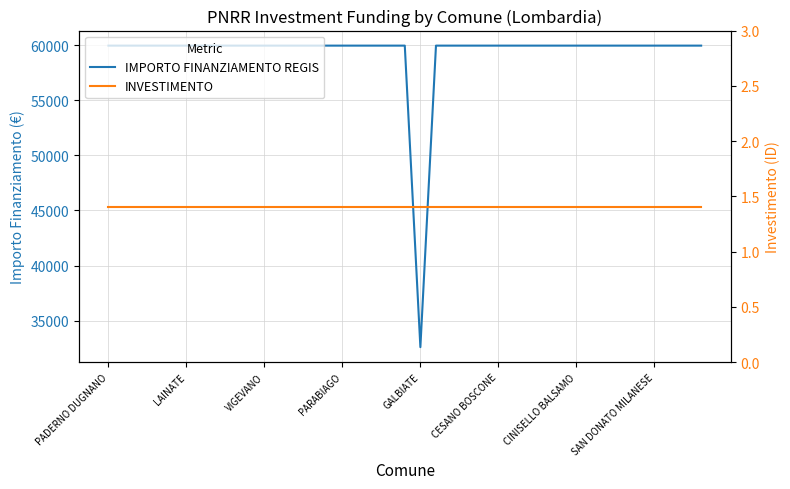

Which label corresponds to the smallest value in the chart?

PADERNO DUGNANO